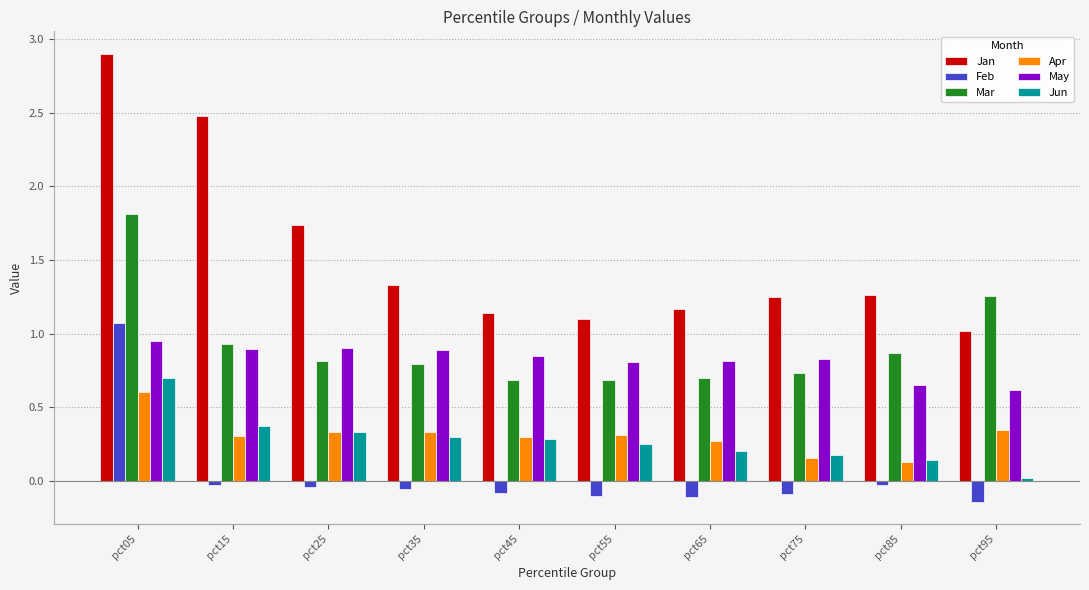

Which series has the largest range (max minus min)?

Jan